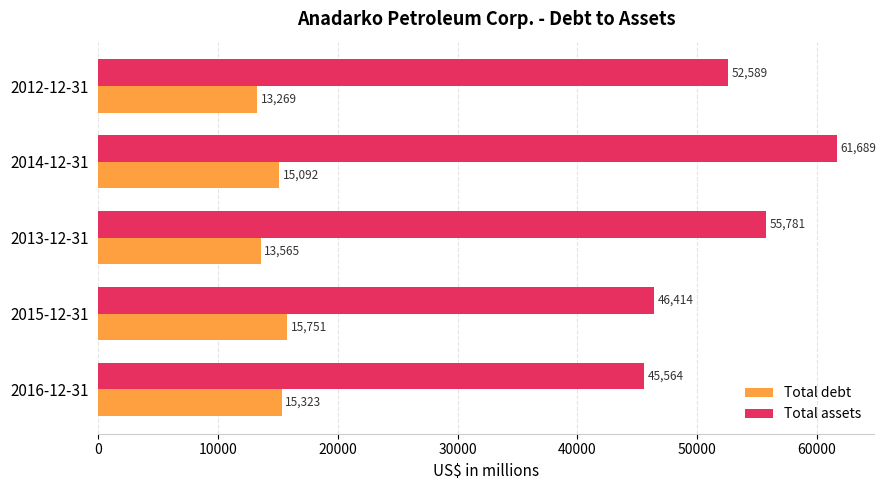

Which category has the highest value across all series?

2014-12-31